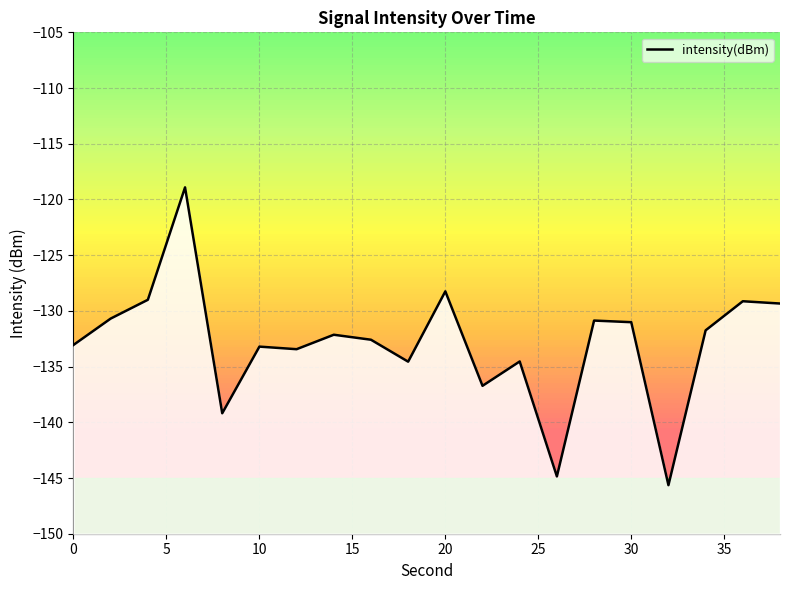

Reading left to right, what are all the values shown in this chart?

-133.1	-130.7	-129.0	-118.9	-139.2	-133.2	-133.4	-132.1	-132.6	-134.6	-128.2	-136.7	-134.5	-144.9	-130.9	-131.0	-145.6	-131.7	-129.1	-129.3